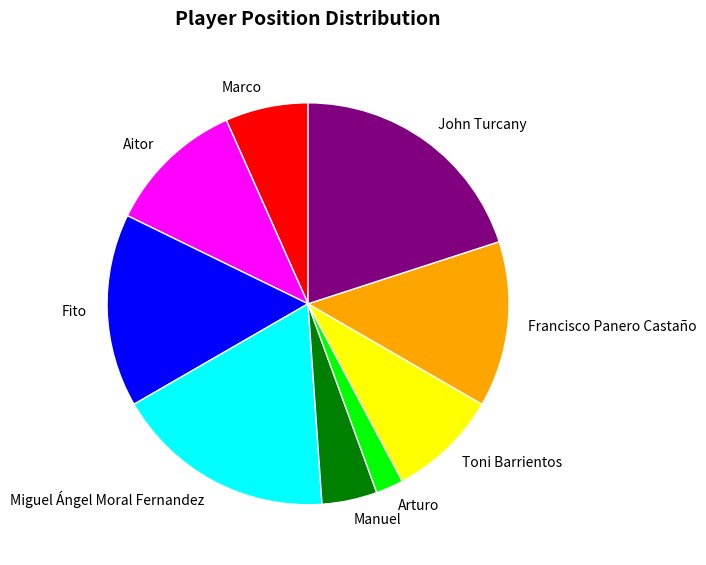

True or false: Marco accounts for 7% of the total.

True